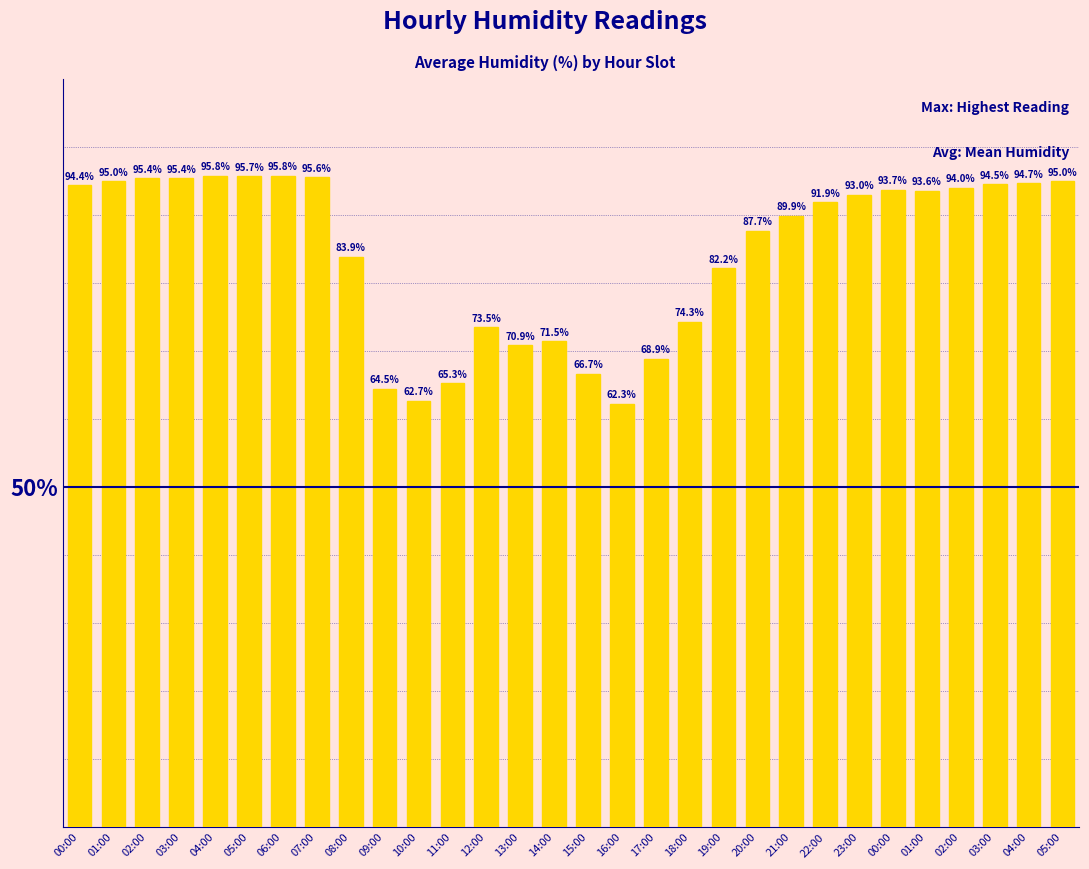

How many data points are less than 93?

15